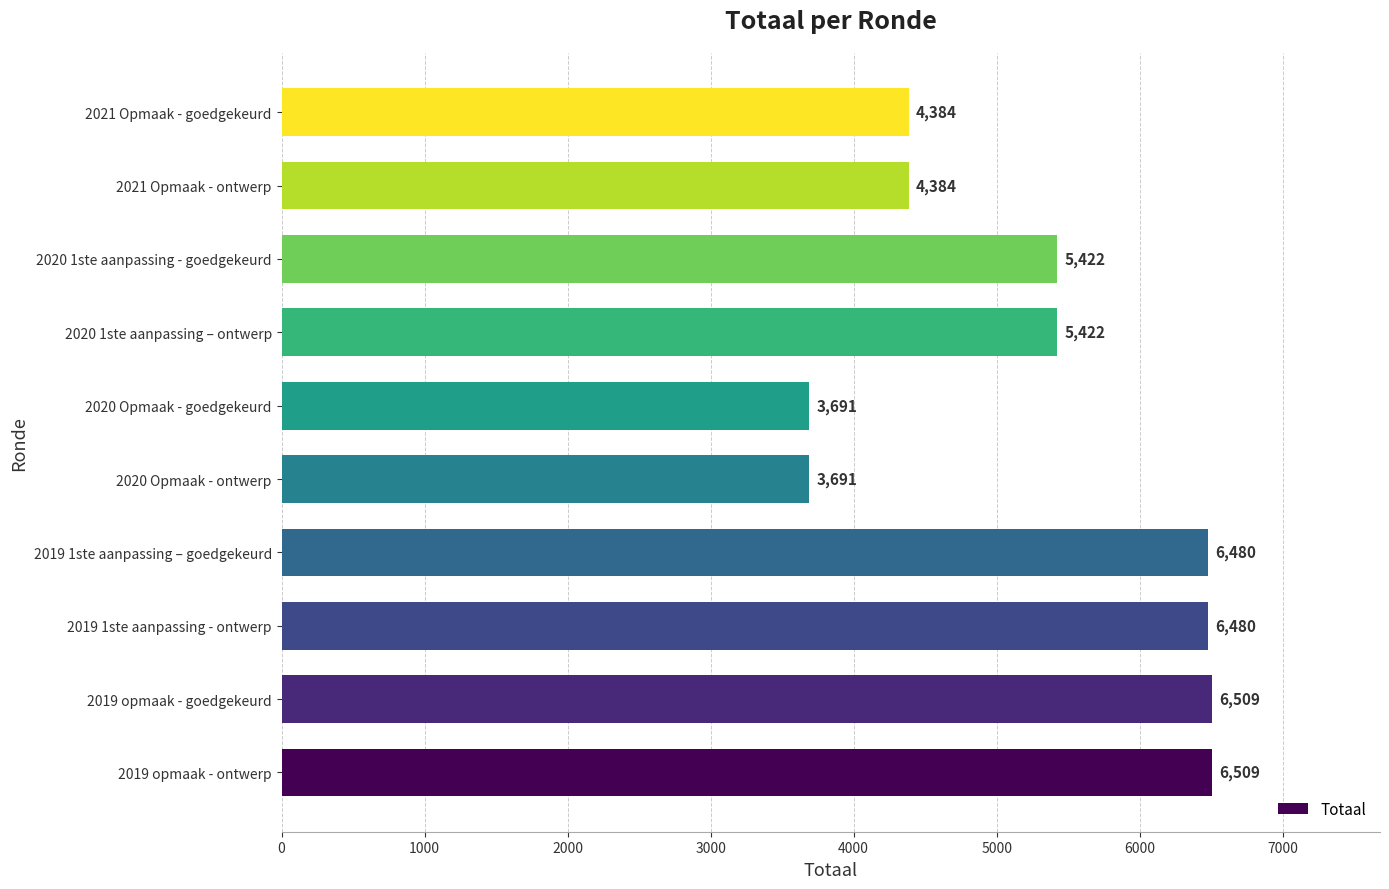

What is the greatest value displayed?

6509